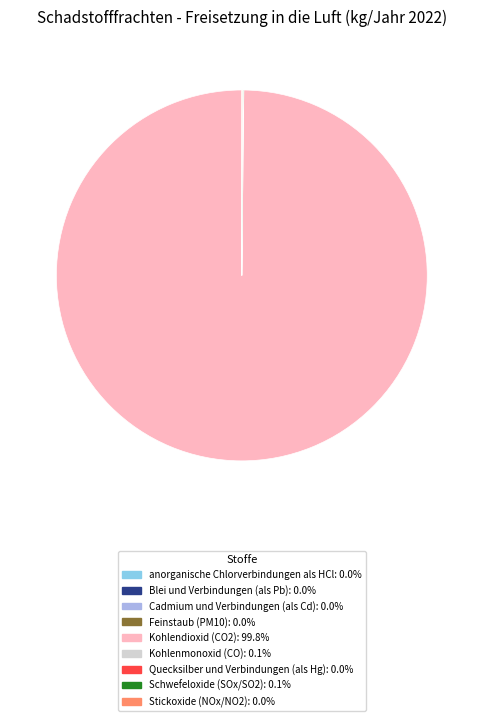

Does any single category account for the majority?

Yes